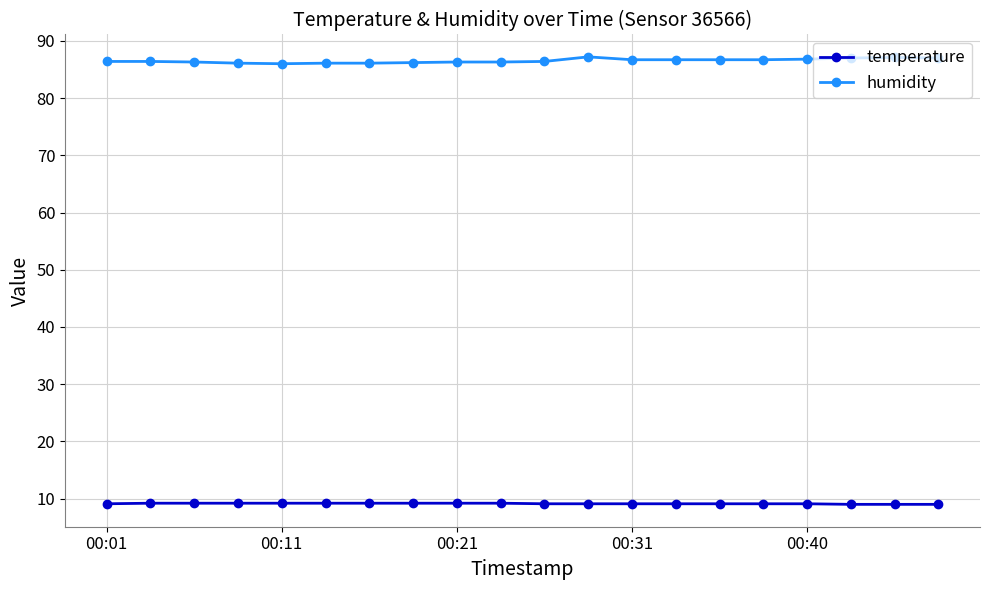

List the series in order of their overall mean, lowest first.

temperature, humidity